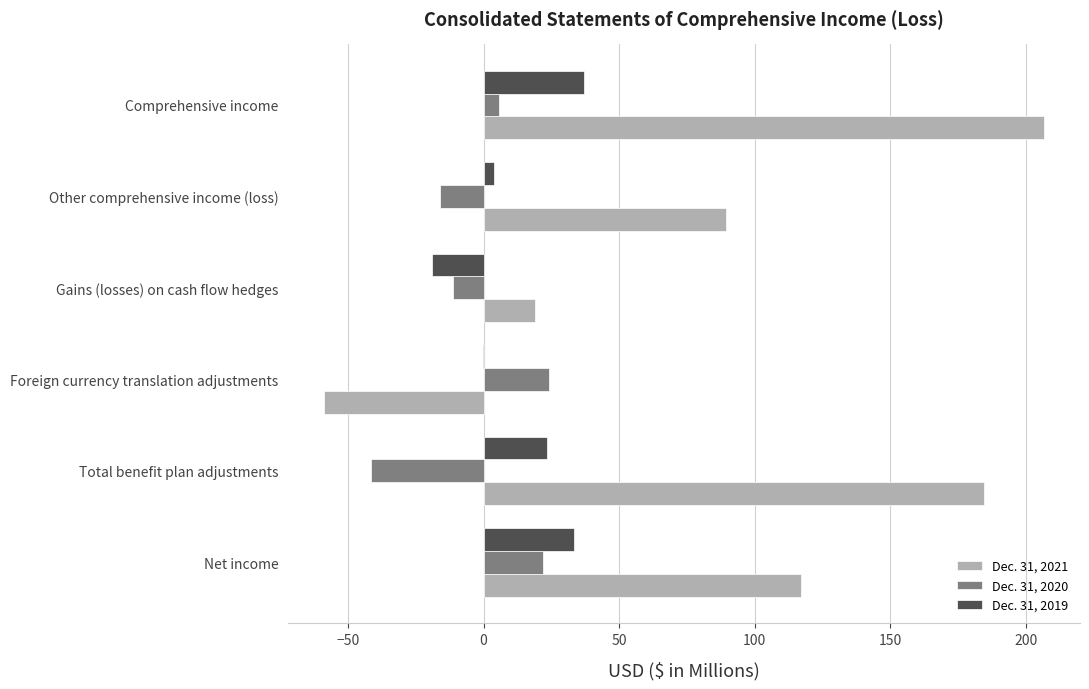

Which category has the highest value across all series?

Comprehensive income